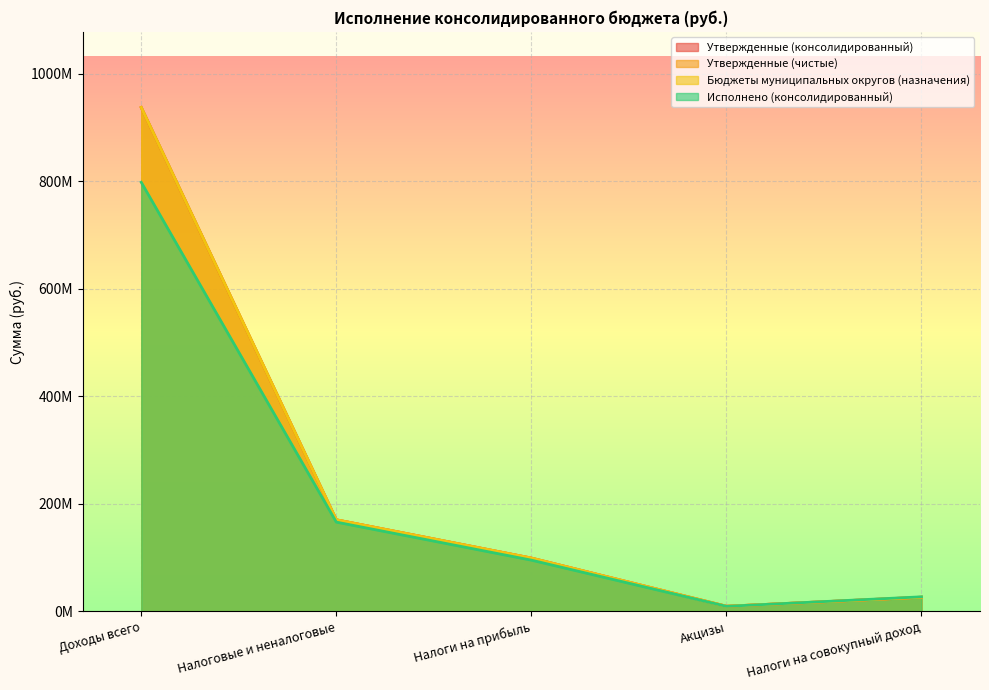

What is the label of the 2nd point from the left?

Налоговые и неналоговые